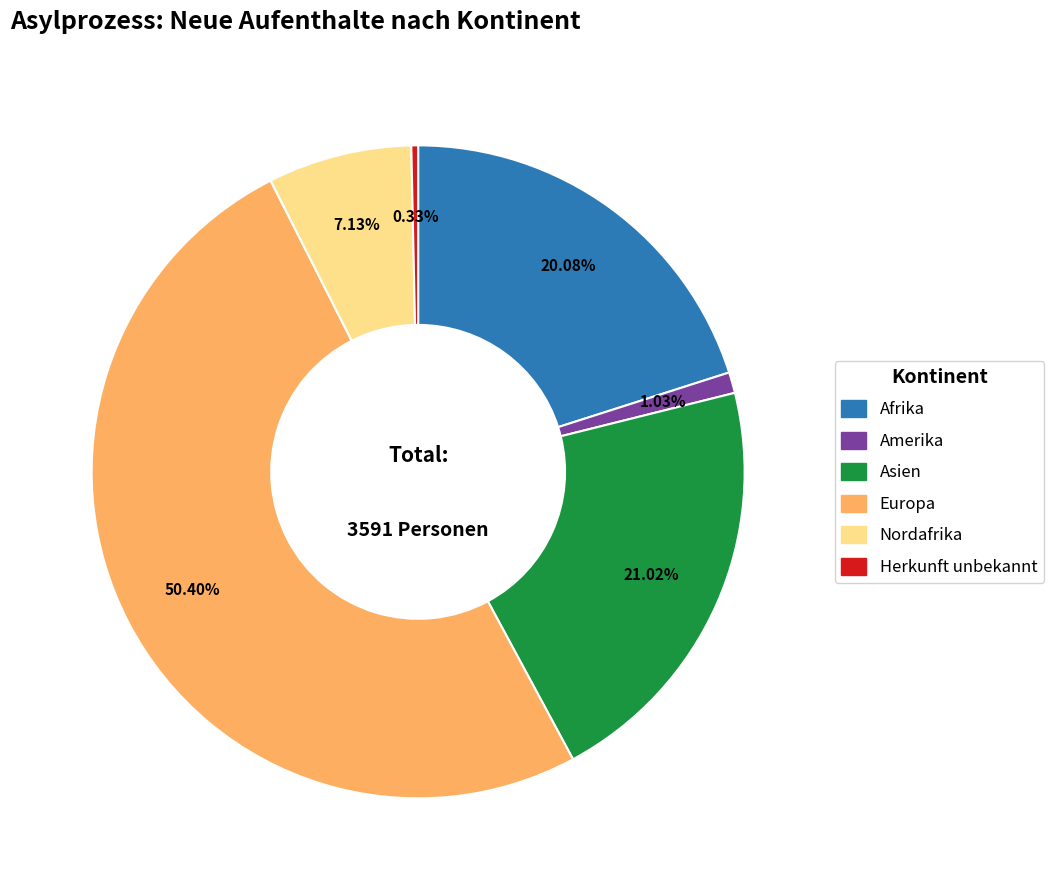

Which slice represents more than half of the pie?

Europa